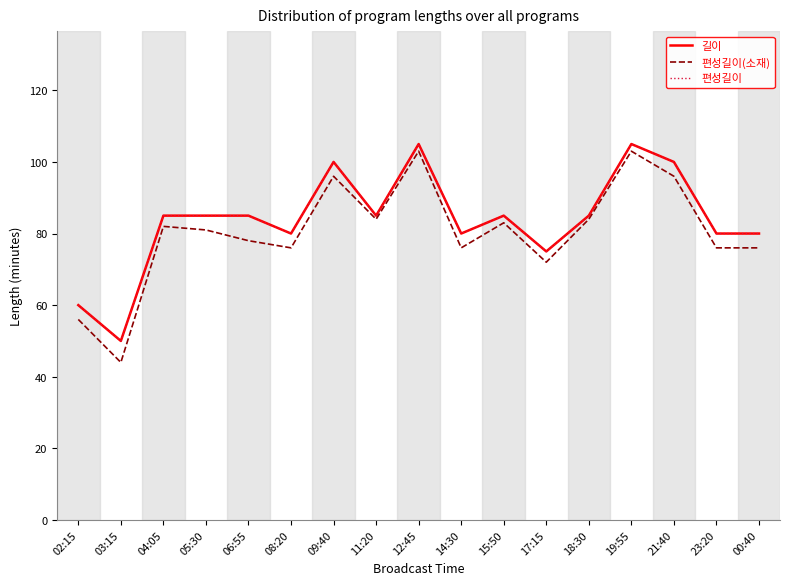

True or false: 길이 and 편성길이 intersect in this chart.

False